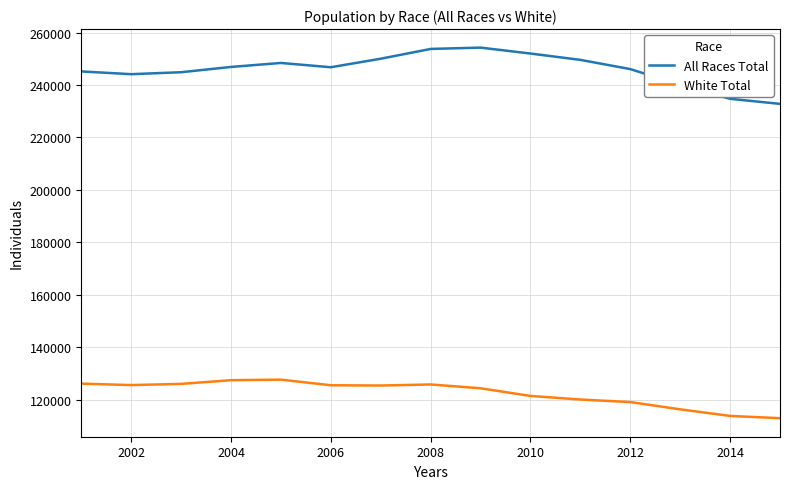

Which series has the largest total across all categories?

All Races Total